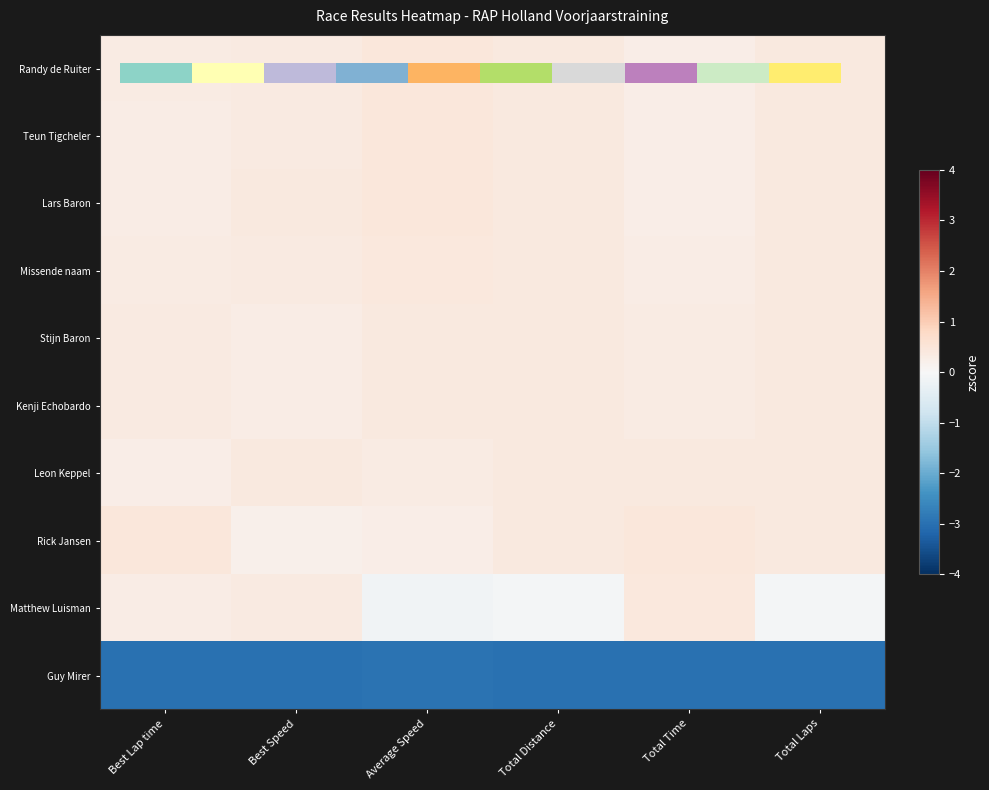

What is the maximum value shown in the chart?

0.5